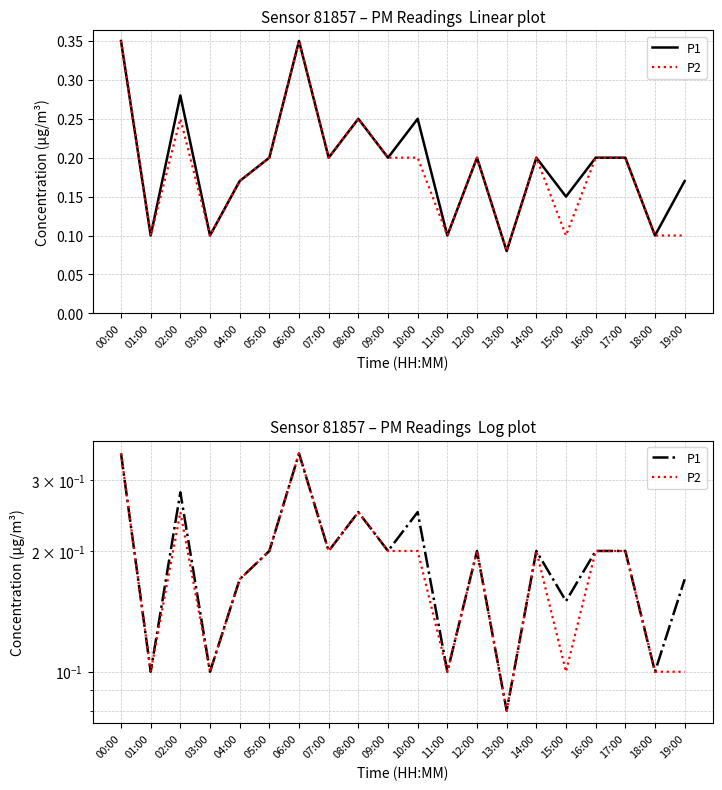

How many interior local valleys does the P1 series have?

8